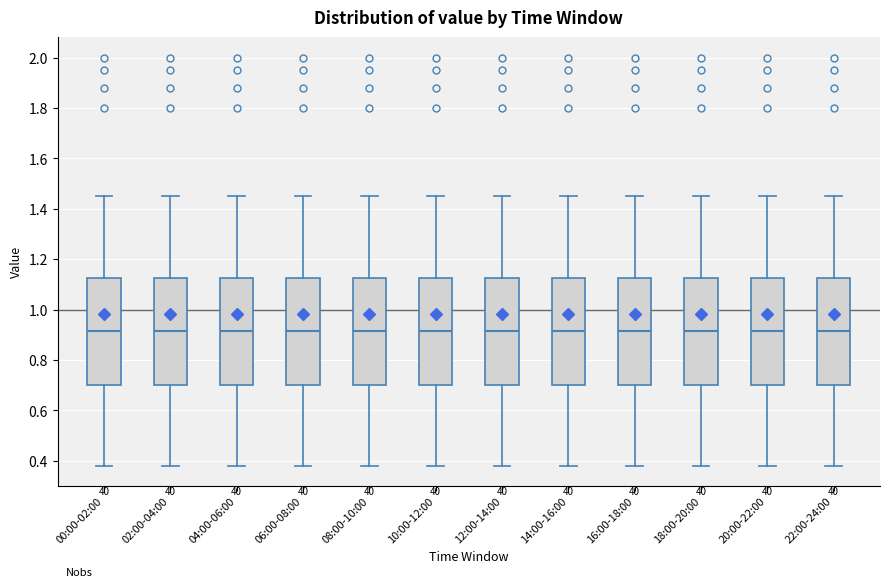

Reading left to right, read every box against the y-axis: the position of its median line, the range the box covers, and the ends of its whiskers. The values are not printed on the chart, so give them approximately, as read against the axis.

00:00-02:00: median 0.92, box 0.70 to 1.12, whiskers 0.38 to 1.46
02:00-04:00: median 0.92, box 0.70 to 1.12, whiskers 0.38 to 1.46
04:00-06:00: median 0.92, box 0.70 to 1.12, whiskers 0.38 to 1.46
06:00-08:00: median 0.92, box 0.70 to 1.12, whiskers 0.38 to 1.46
08:00-10:00: median 0.92, box 0.70 to 1.12, whiskers 0.38 to 1.46
10:00-12:00: median 0.92, box 0.70 to 1.12, whiskers 0.38 to 1.46
12:00-14:00: median 0.92, box 0.70 to 1.12, whiskers 0.38 to 1.46
14:00-16:00: median 0.92, box 0.70 to 1.12, whiskers 0.38 to 1.46
16:00-18:00: median 0.92, box 0.70 to 1.12, whiskers 0.38 to 1.46
18:00-20:00: median 0.92, box 0.70 to 1.12, whiskers 0.38 to 1.46
20:00-22:00: median 0.92, box 0.70 to 1.12, whiskers 0.38 to 1.46
22:00-24:00: median 0.92, box 0.70 to 1.12, whiskers 0.38 to 1.46